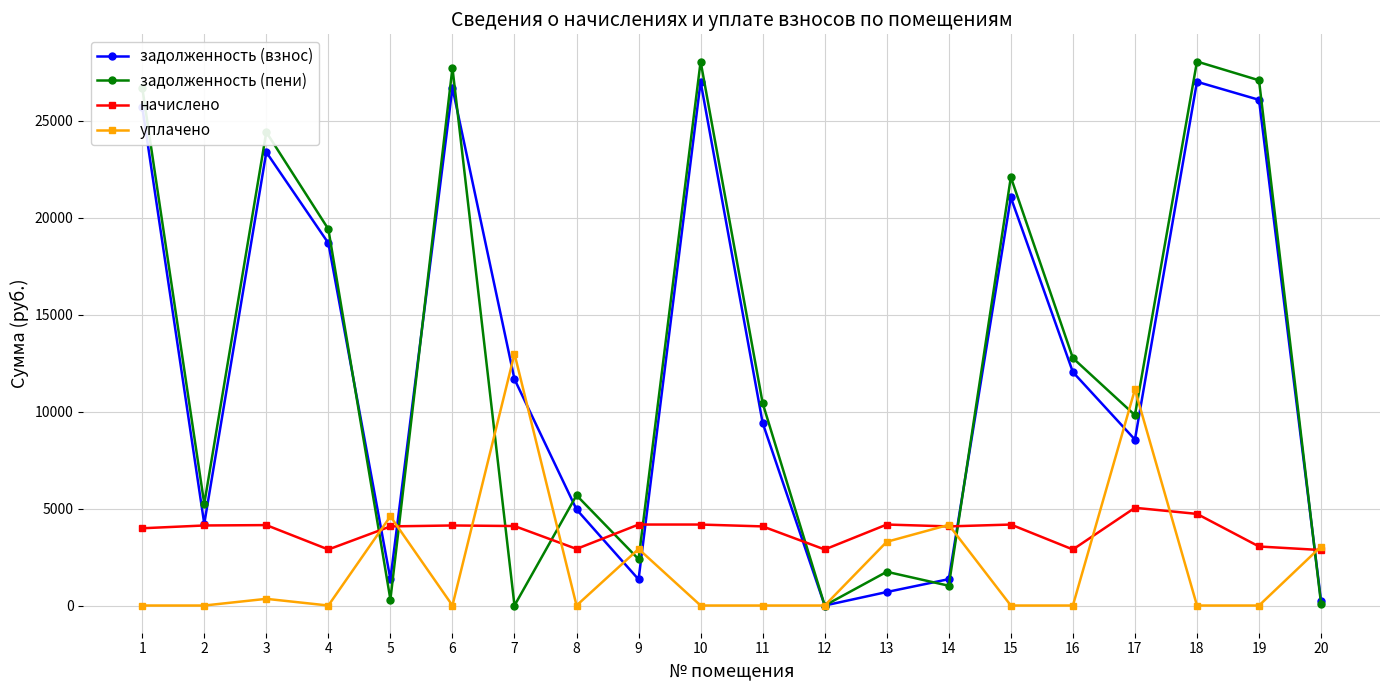

The уплачено series shows 0.0 at 15. True or false?

True